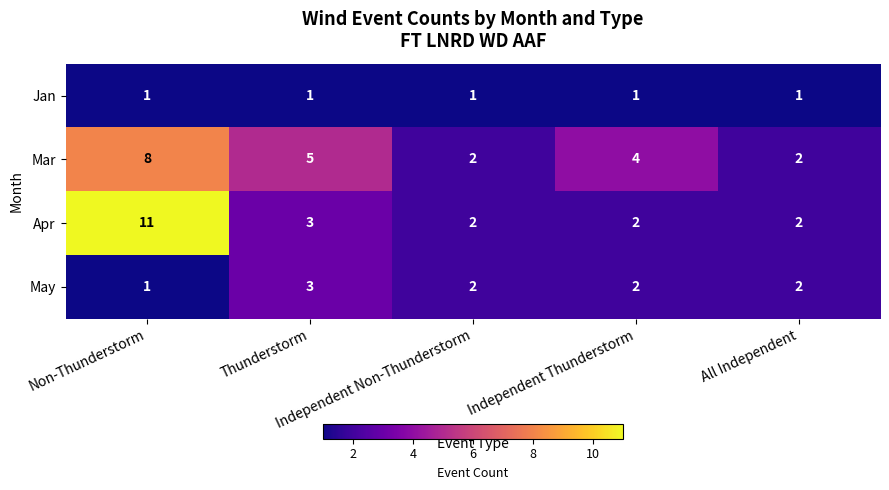

Count the Mar values in the range 2 to 5.

4